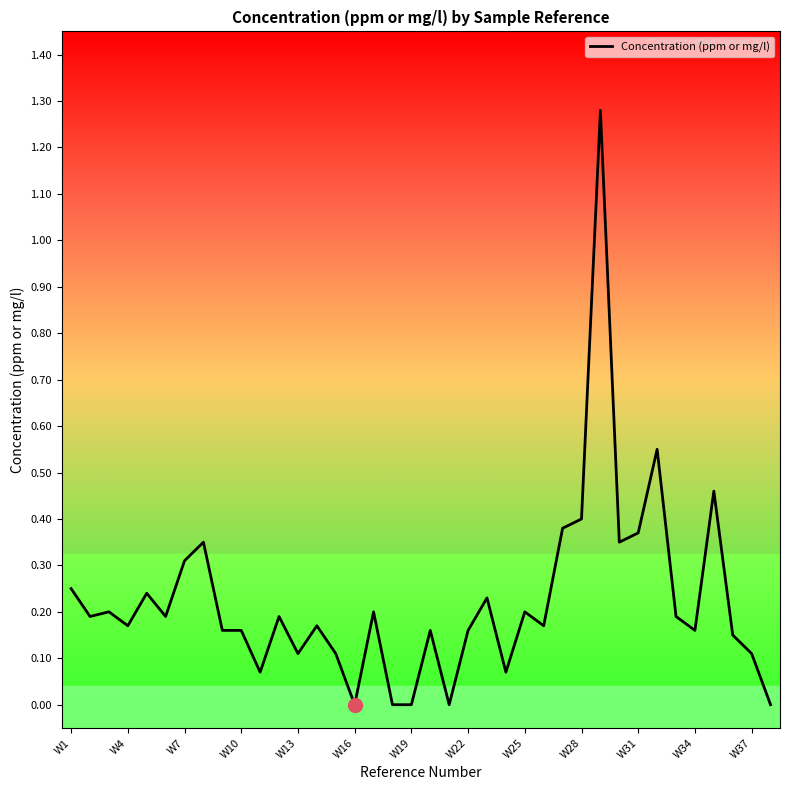

How many lines are shown in the chart?

1